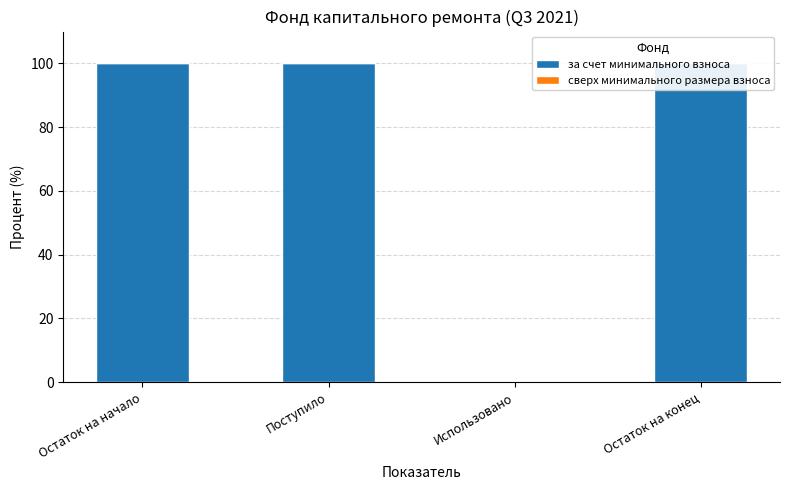

Does the chart contain stacked bars?

No